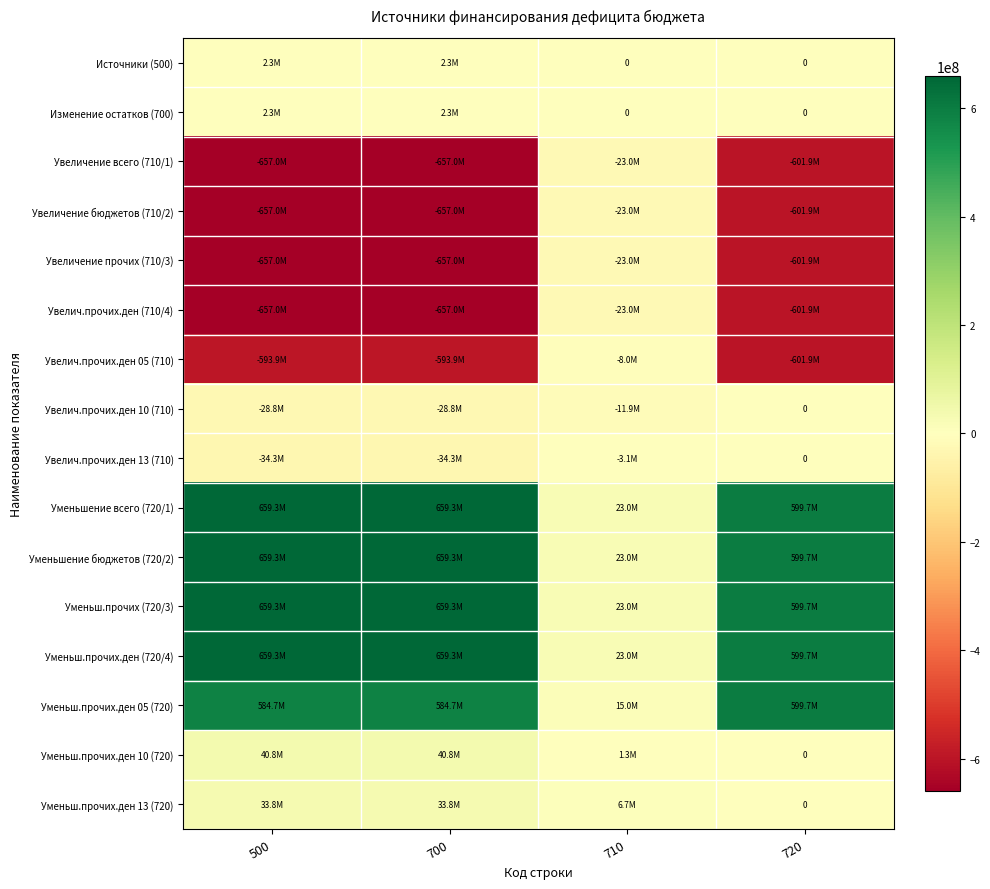

What is the highest value of the Источники (500) series?

2340422.6